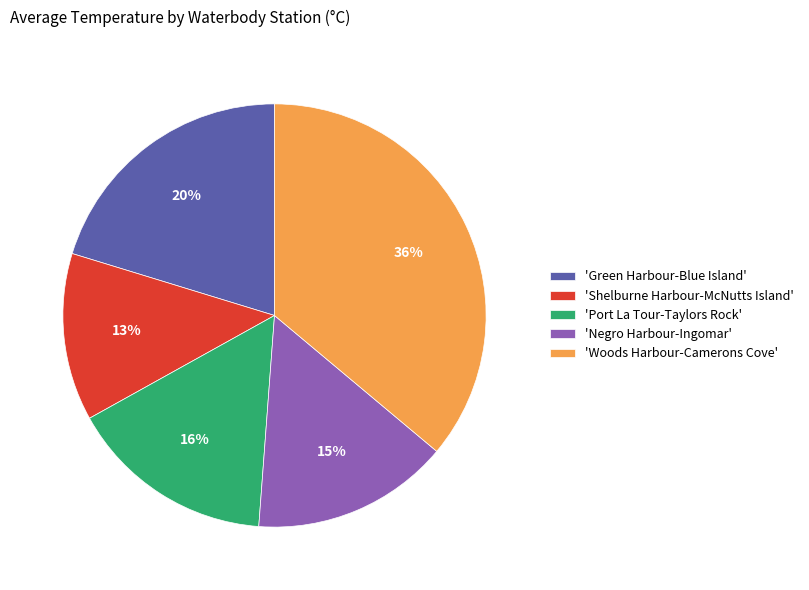

To the nearest percent, what percentage of the pie is 'Negro Harbour-Ingomar'?

15%